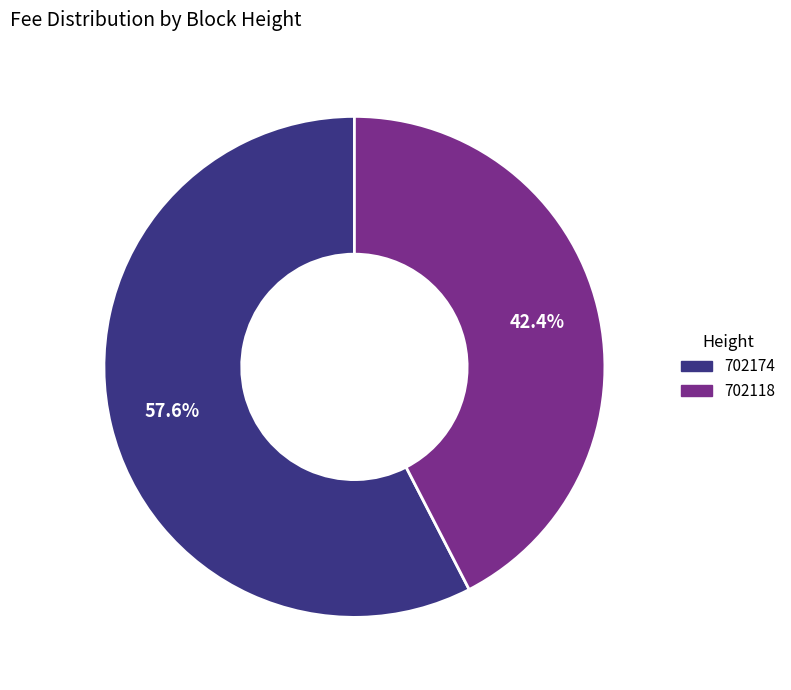

To the nearest percent, what is the difference between the 702118 and 702174 slice percentages?

15%